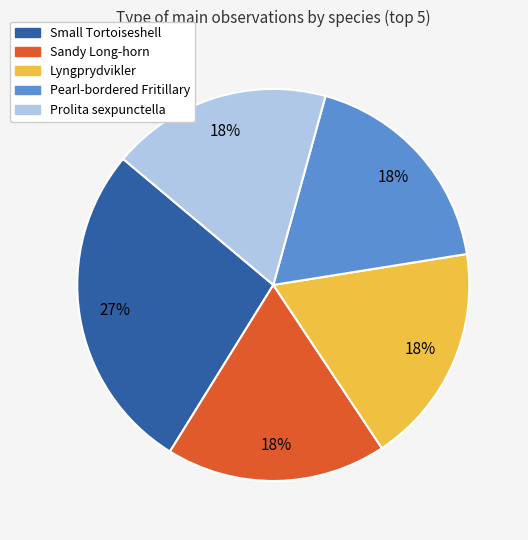

Which has a higher value, Pearl-bordered Fritillary or Small Tortoiseshell?

Small Tortoiseshell